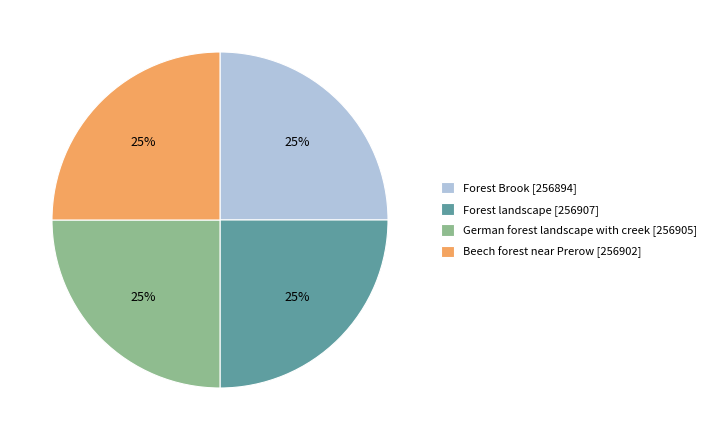

To the nearest percent, what is the combined percentage of Forest Brook [256894] and Beech forest near Prerow [256902]?

50%